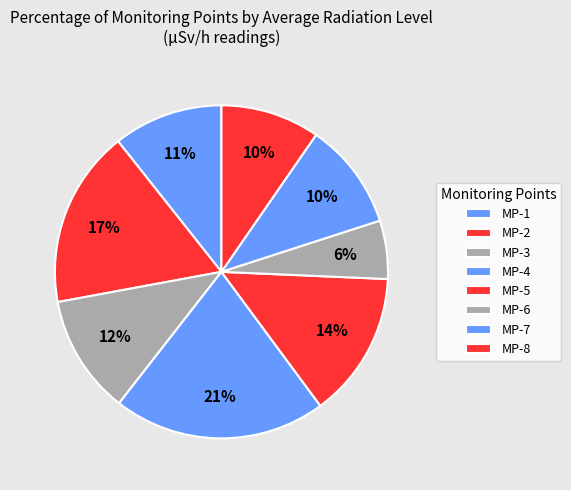

To the nearest percent, what is the combined percentage of MP-8 and MP-2?

27%